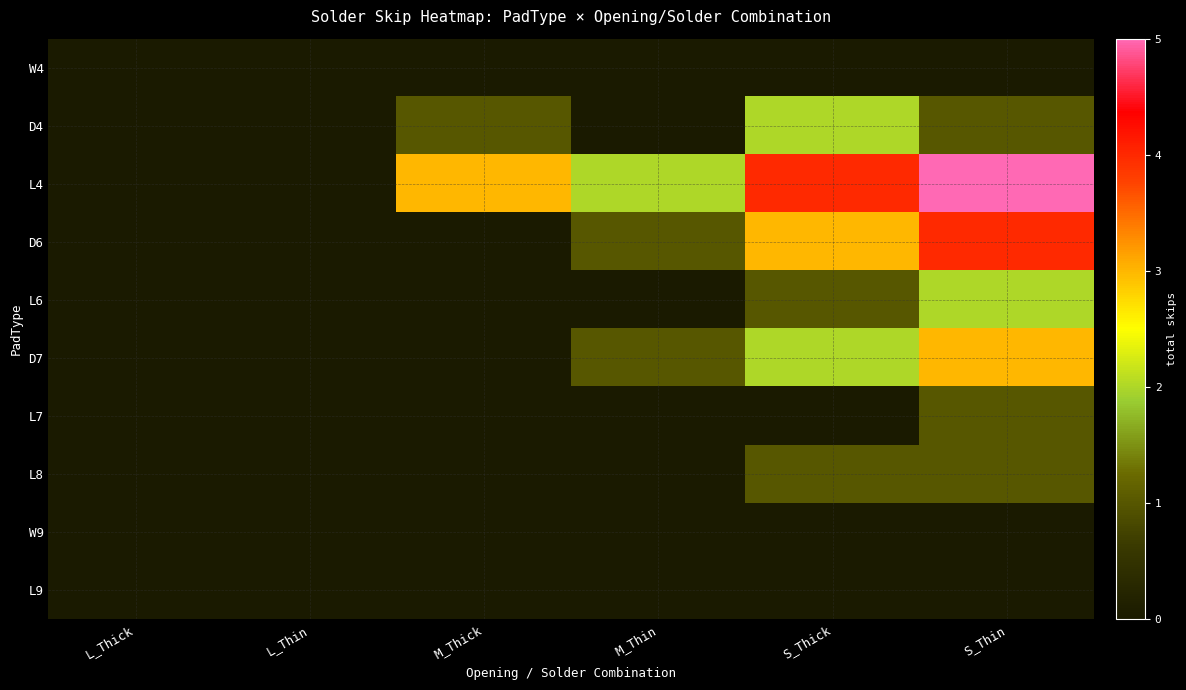

Reading left to right, what are all the values shown in this chart?

W4: L_Thick=0	L_Thin=0	M_Thick=0	M_Thin=0	S_Thick=0	S_Thin=0
D4: L_Thick=0	L_Thin=0	M_Thick=1	M_Thin=0	S_Thick=2	S_Thin=1
L4: L_Thick=0	L_Thin=0	M_Thick=3	M_Thin=2	S_Thick=4	S_Thin=5
D6: L_Thick=0	L_Thin=0	M_Thick=0	M_Thin=1	S_Thick=3	S_Thin=4
L6: L_Thick=0	L_Thin=0	M_Thick=0	M_Thin=0	S_Thick=1	S_Thin=2
D7: L_Thick=0	L_Thin=0	M_Thick=0	M_Thin=1	S_Thick=2	S_Thin=3
L7: L_Thick=0	L_Thin=0	M_Thick=0	M_Thin=0	S_Thick=0	S_Thin=1
L8: L_Thick=0	L_Thin=0	M_Thick=0	M_Thin=0	S_Thick=1	S_Thin=1
W9: L_Thick=0	L_Thin=0	M_Thick=0	M_Thin=0	S_Thick=0	S_Thin=0
L9: L_Thick=0	L_Thin=0	M_Thick=0	M_Thin=0	S_Thick=0	S_Thin=0